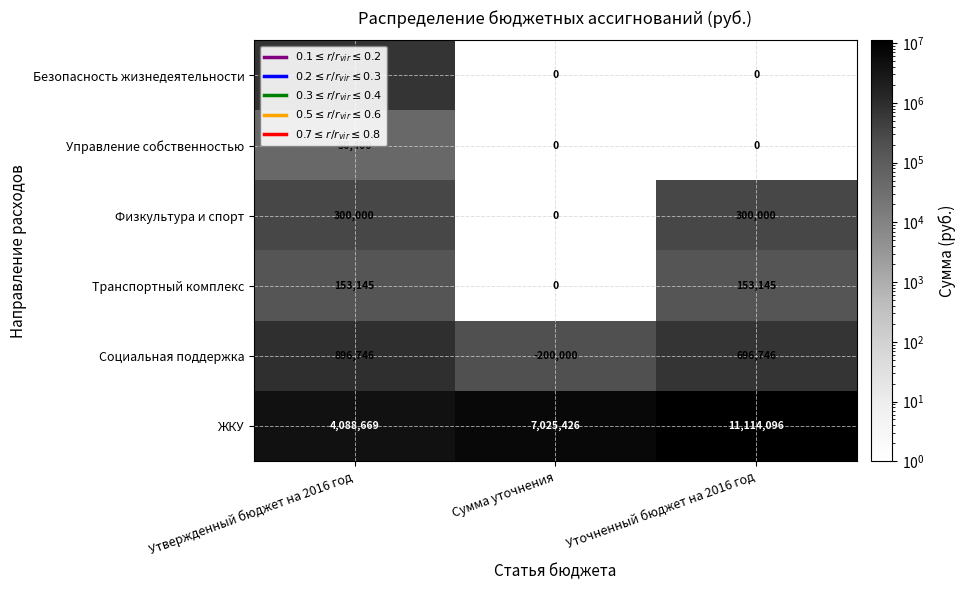

List the series in order of their peak value, highest first.

ЖКУ, Социальная поддержка, Безопасность жизнедеятельности, Физкультура и спорт, Транспортный комплекс, Управление собственностью